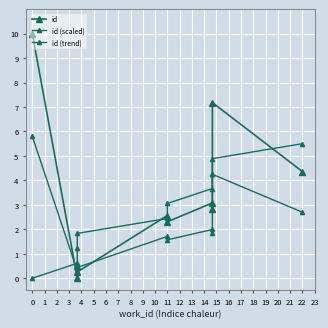

Where do id and id (scaled) first cross each other?

0 and 1